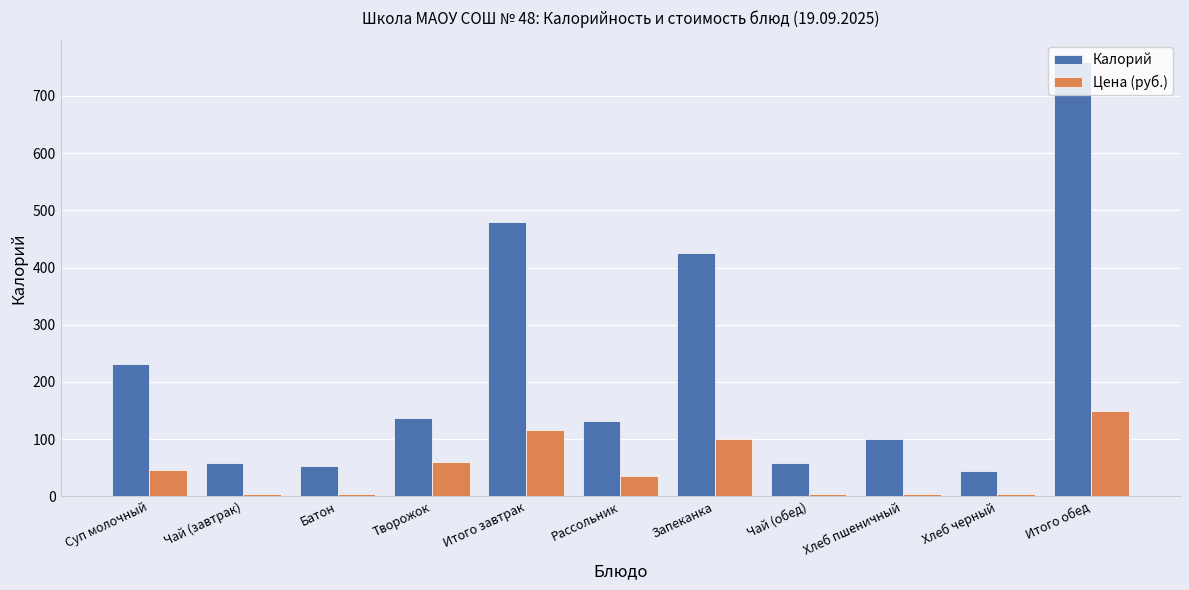

What position from the right is Рассольник?

6